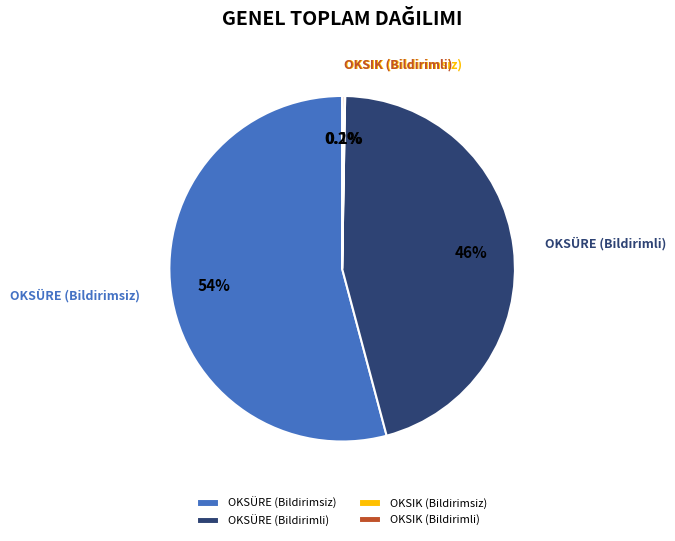

Does any single category account for the majority?

Yes